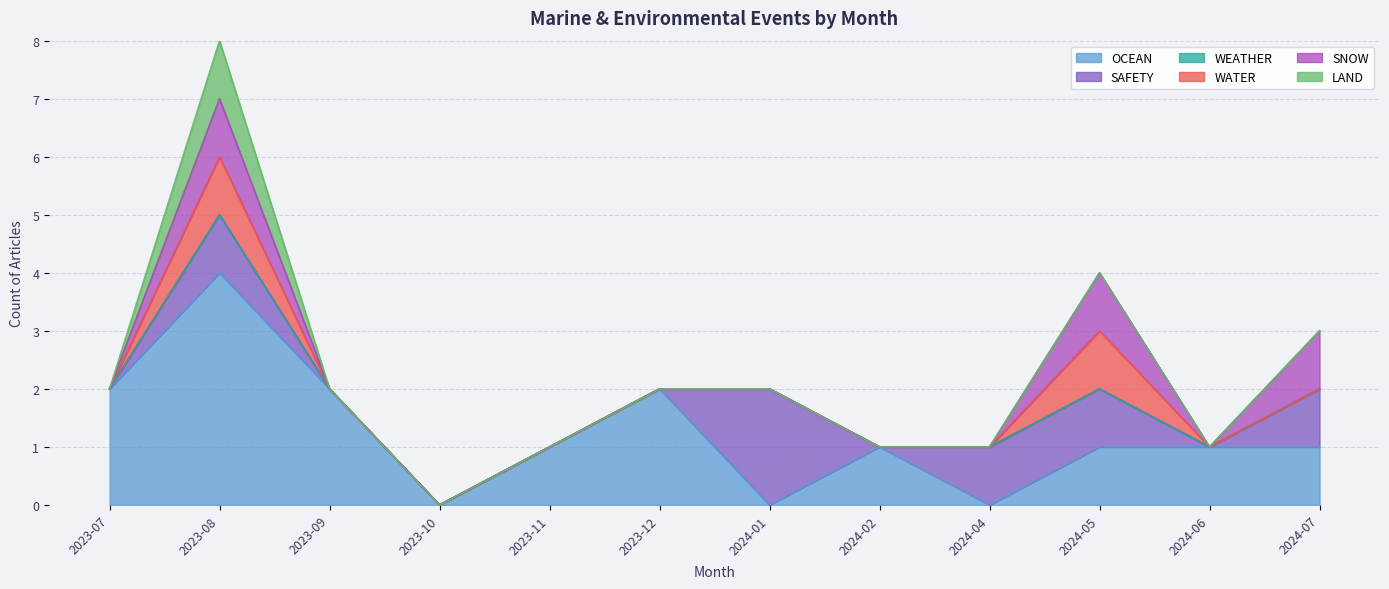

Where is WATER nearest to the value 0?

2023-07